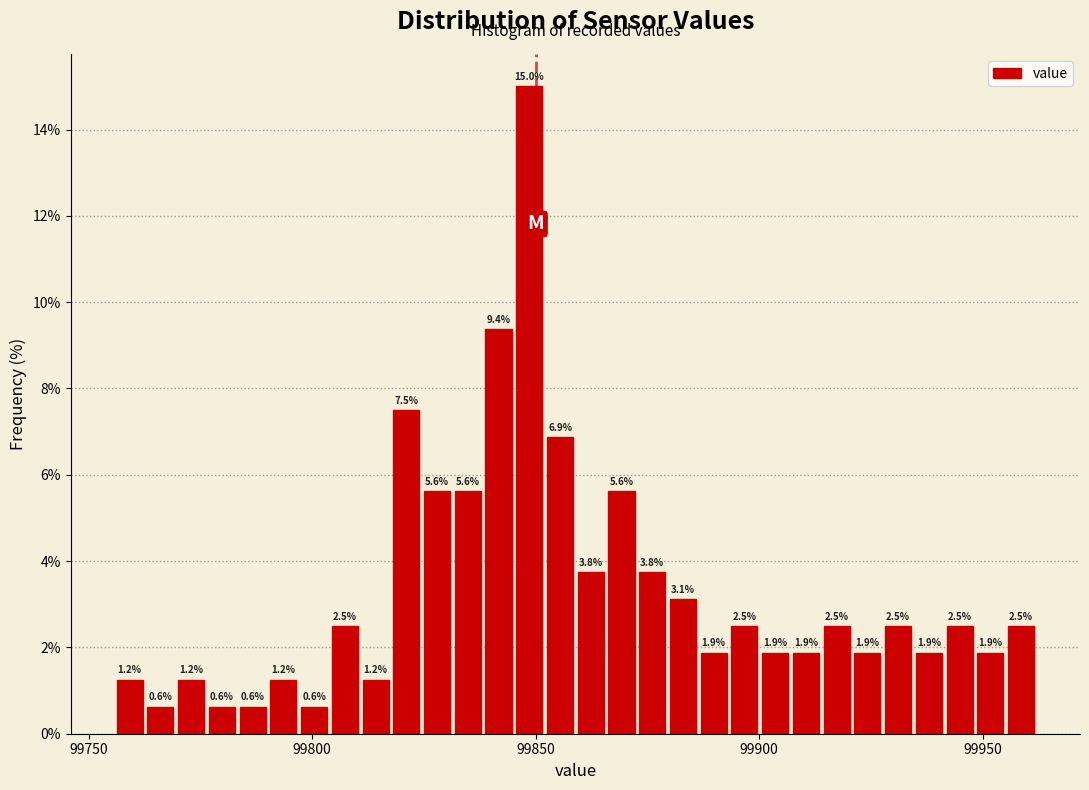

Read against the x-axis, roughly where is the centre of the tallest bar?

99850